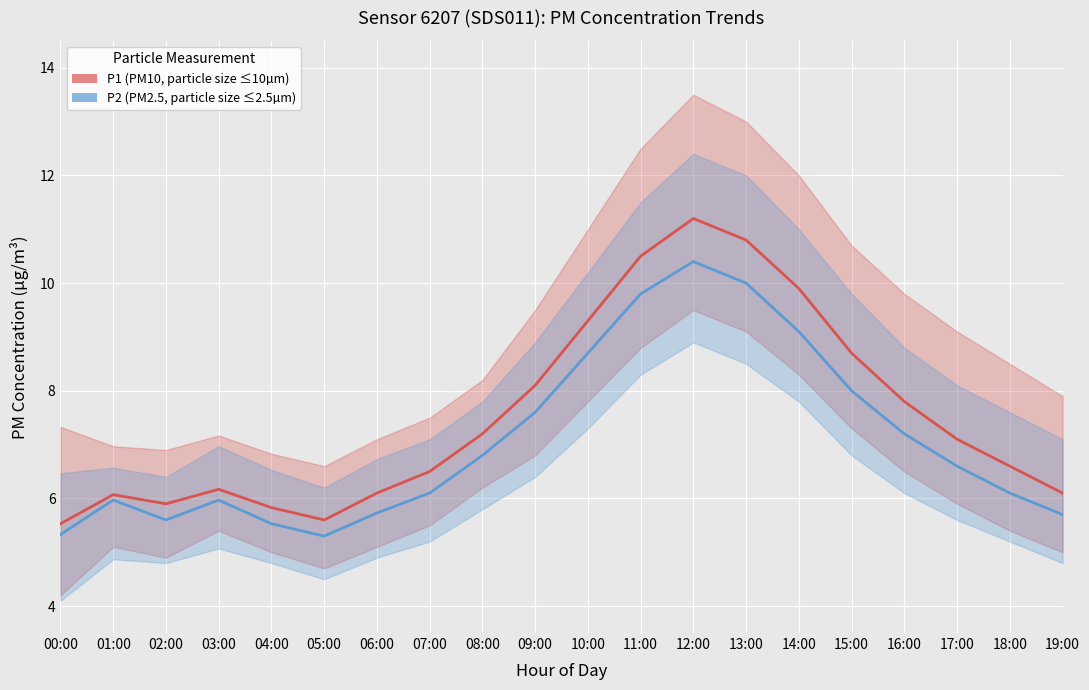

List the series in order of their overall mean, highest first.

P1 (PM10), P2 (PM2.5)